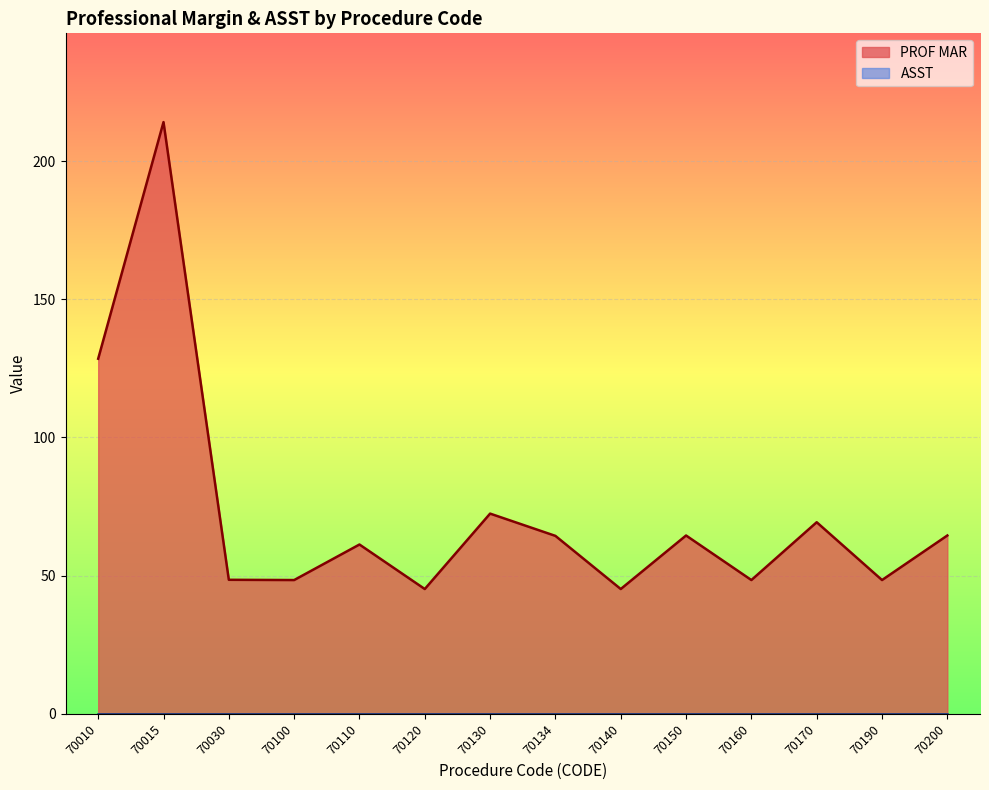

True or false: the data shows 78.1 at 70190.

False